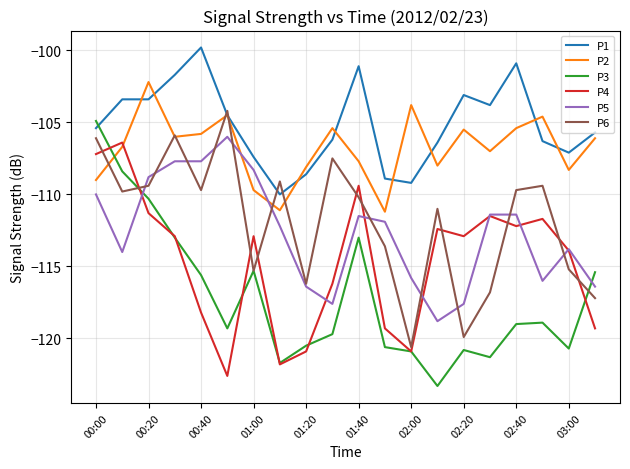

True or false: P1 and P5 cross at least once.

False